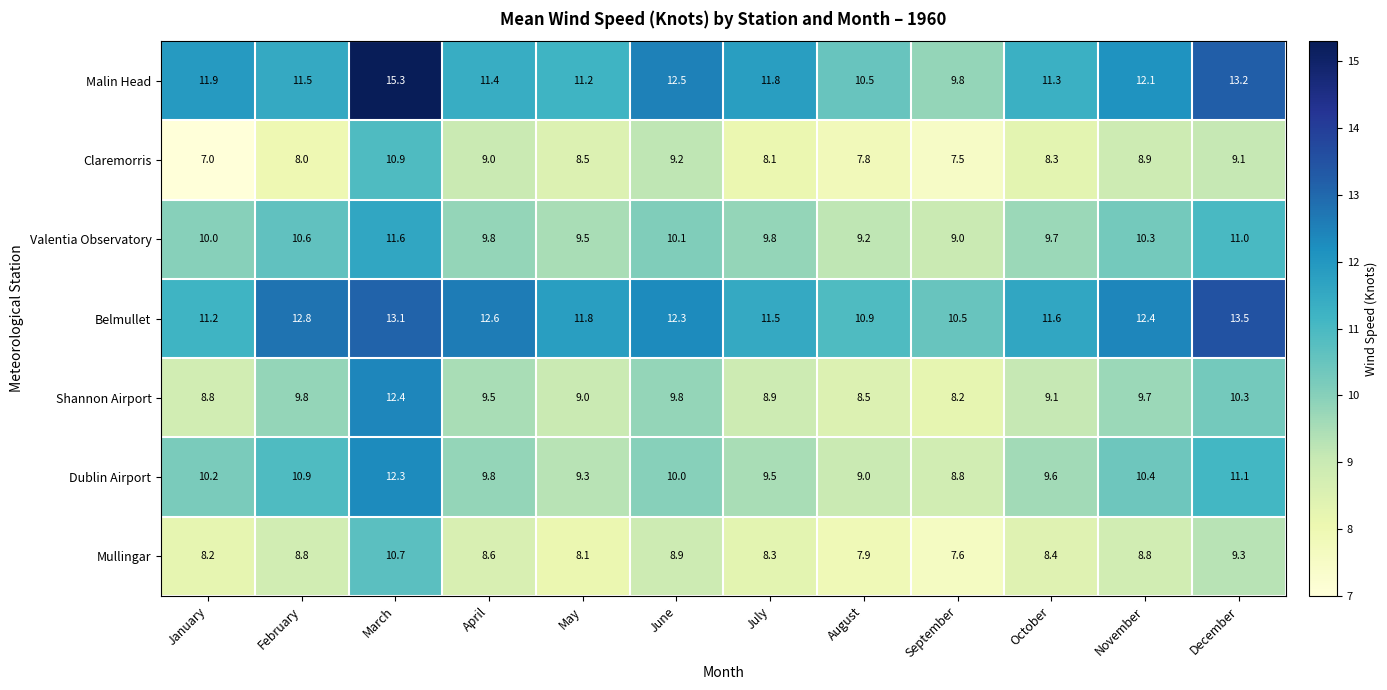

Is it true that Belmullet equals 12.4 at November?

True